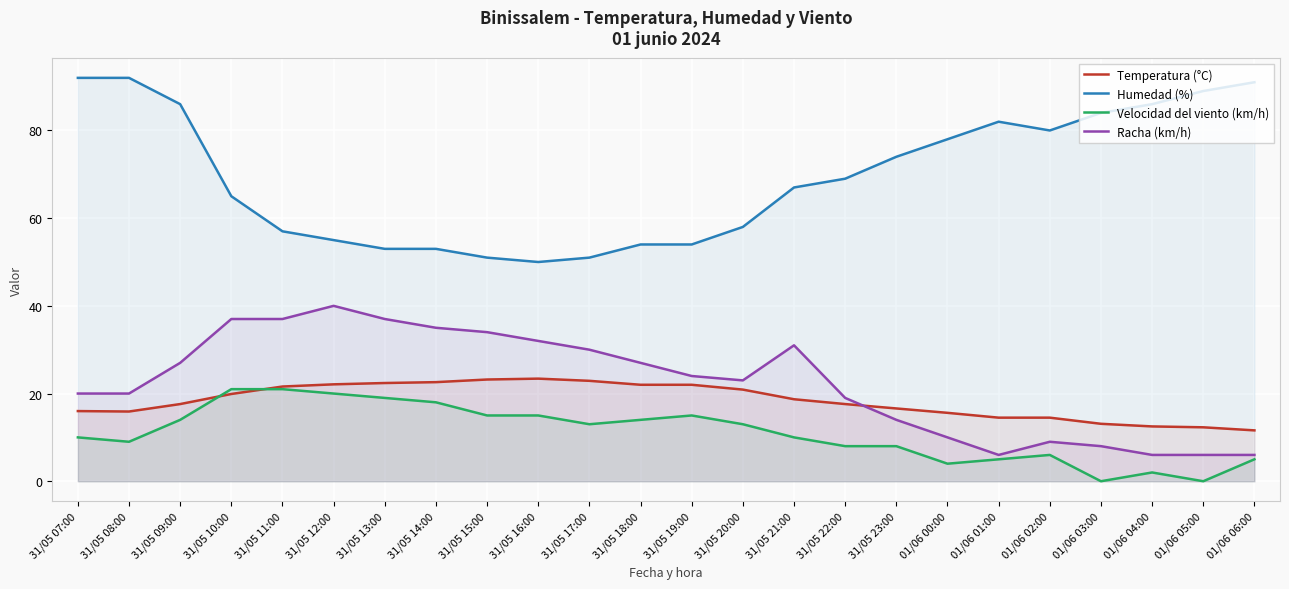

How many data points does each series have?

24